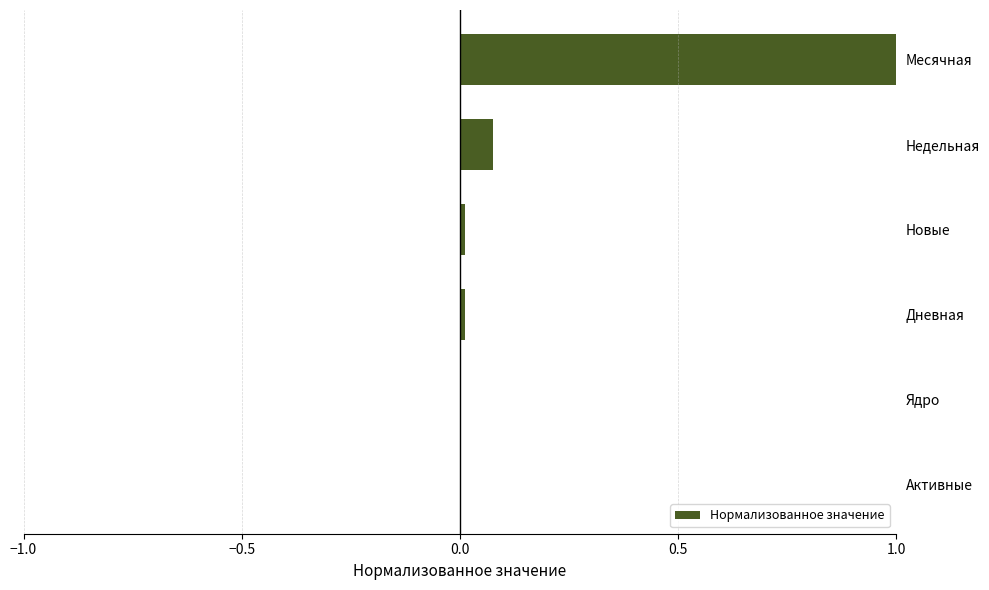

The value at Месячная is 1.4. True or false?

False